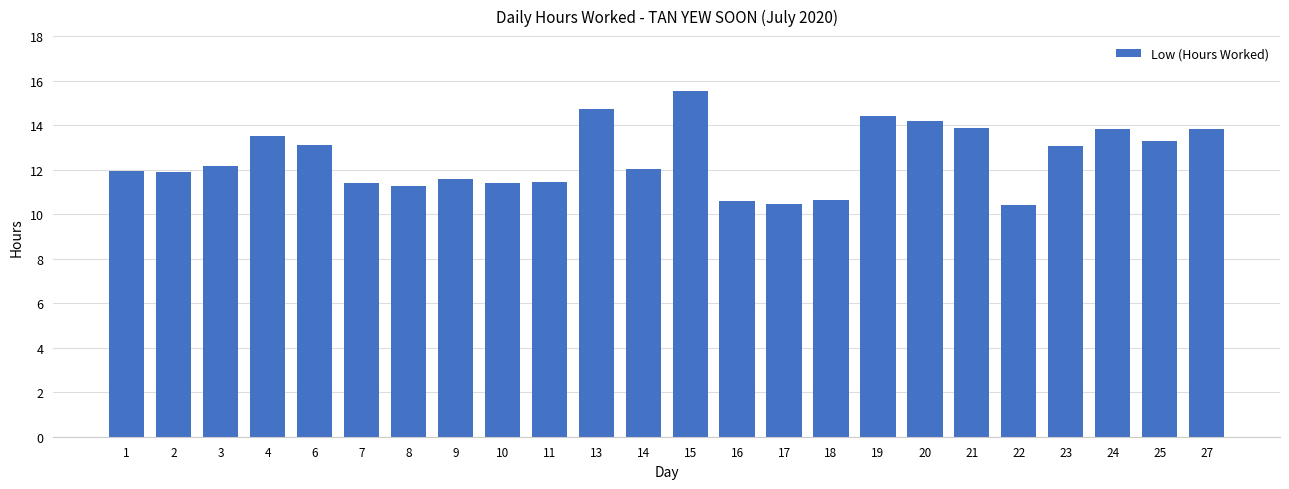

What is the average value?

12.5